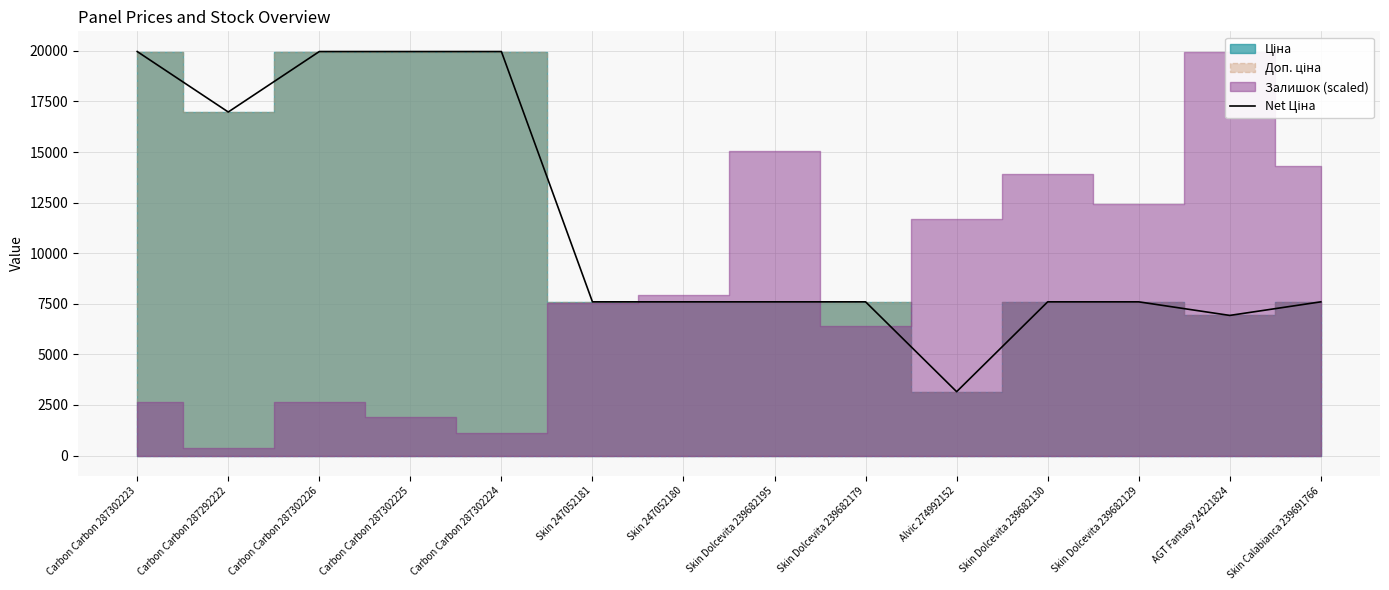

The chart shows a value of 19964.2 at Carbon Carbon 287302224. True or false?

True